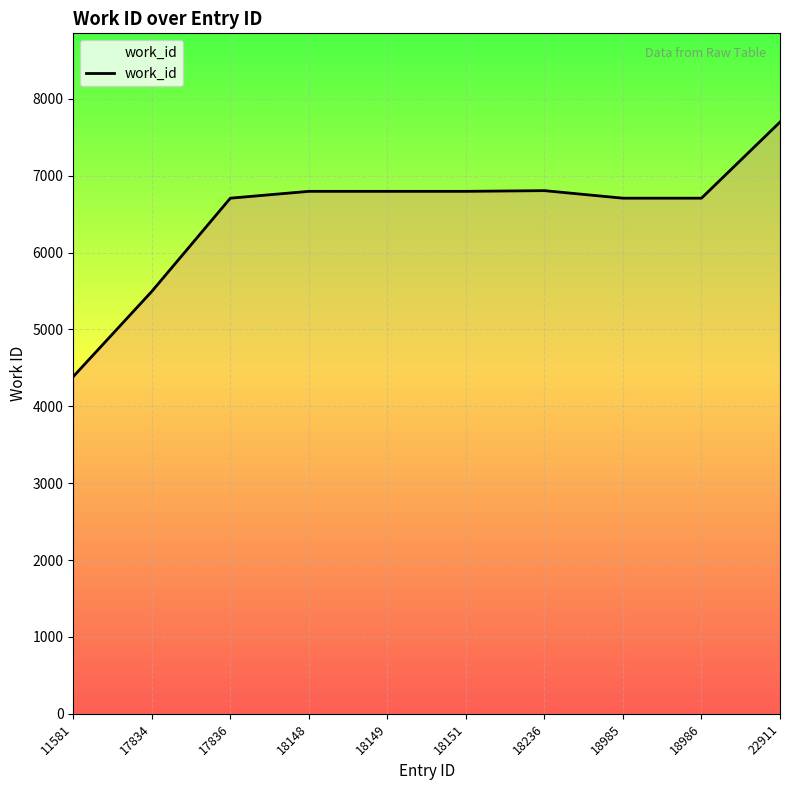

The chart shows a value of 5495 at 17834. True or false?

True